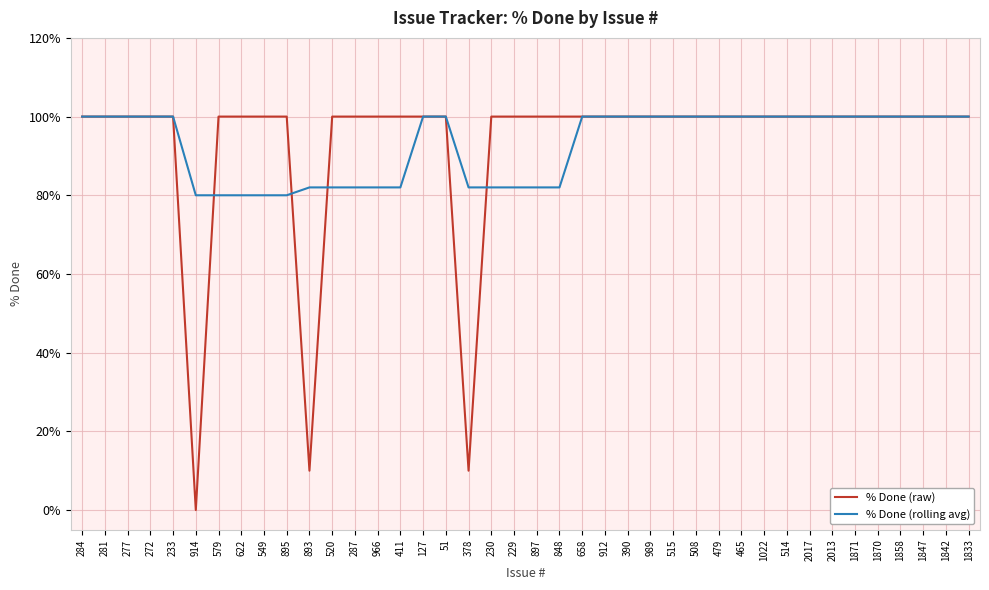

What is the difference between the maximum and minimum values in the % Done (raw) series?

100